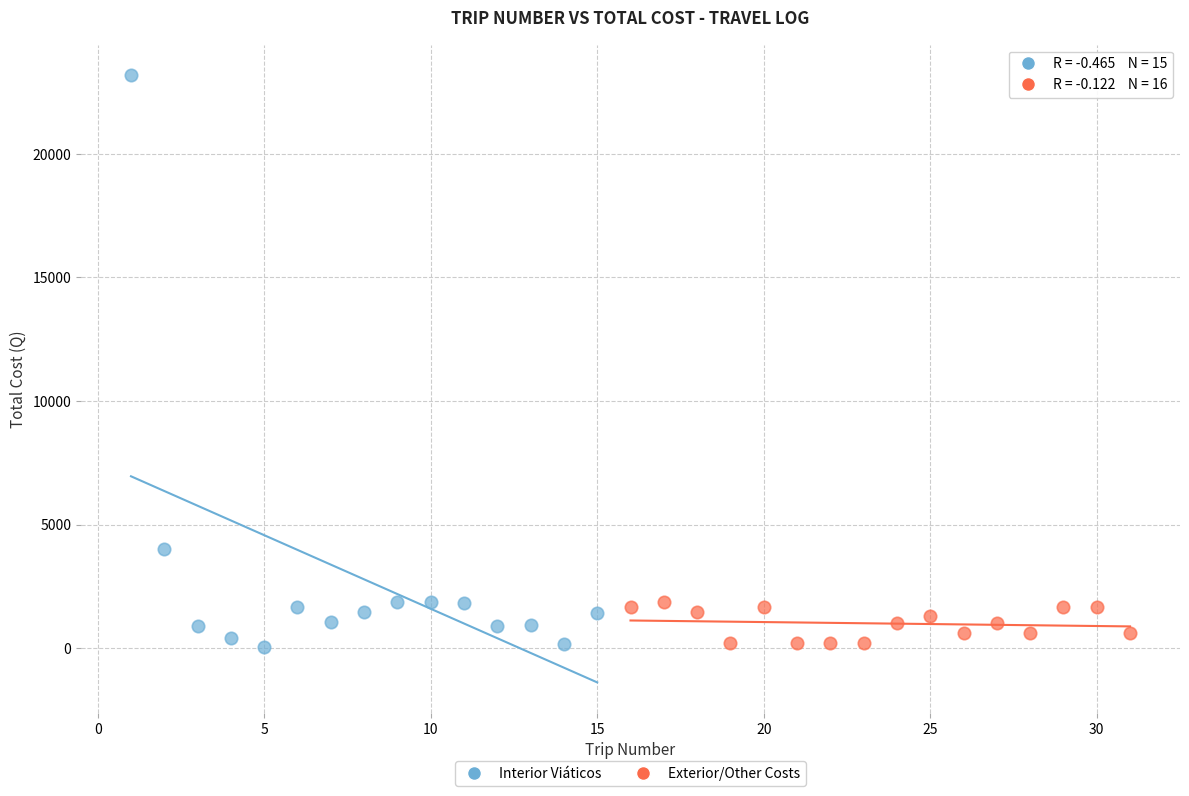

Which series reaches the maximum Y coordinate?

Interior Viáticos